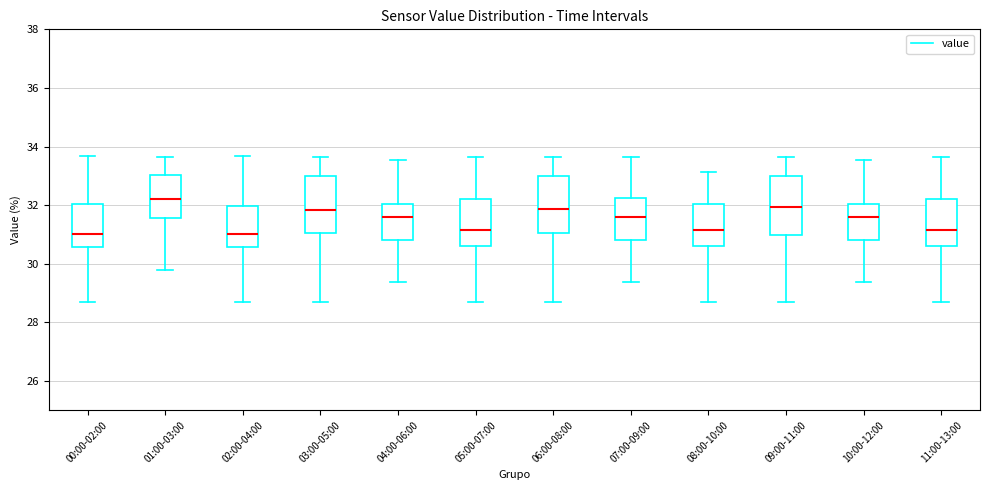

Which box has the highest median line?

01:00-03:00